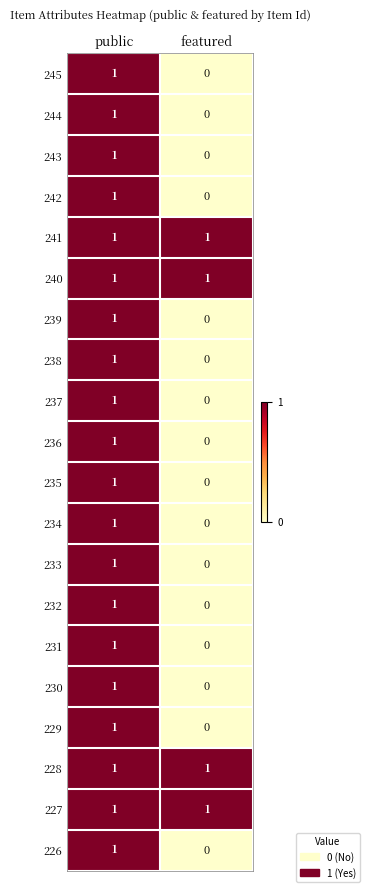

The 236 series shows 0 at featured. True or false?

True